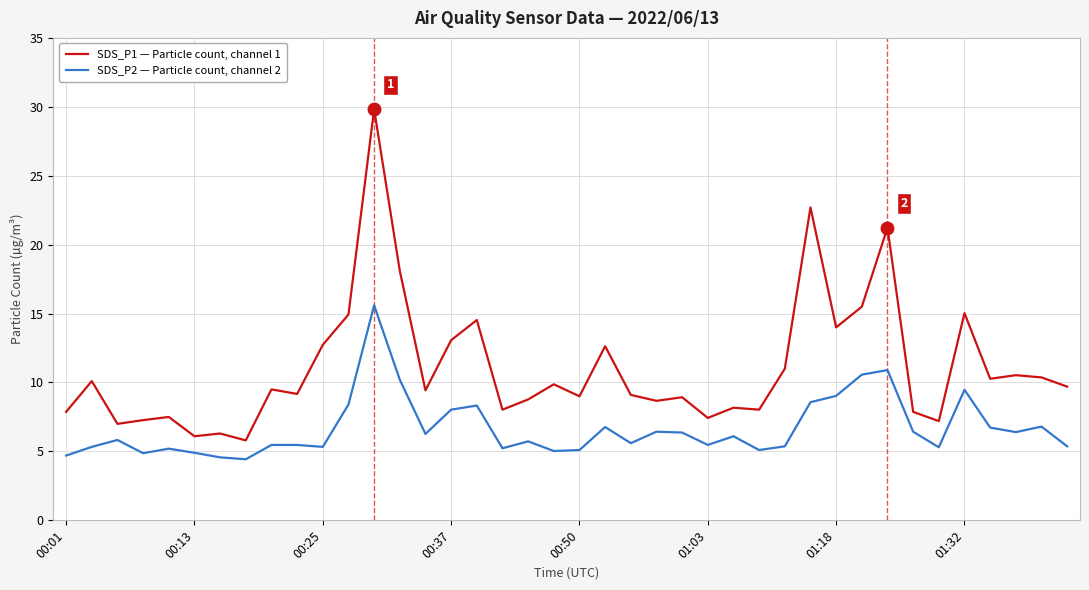

True or false: SDS_P2 — Particle count, channel 2 and SDS_P1 — Particle count, channel 1 intersect in this chart.

False